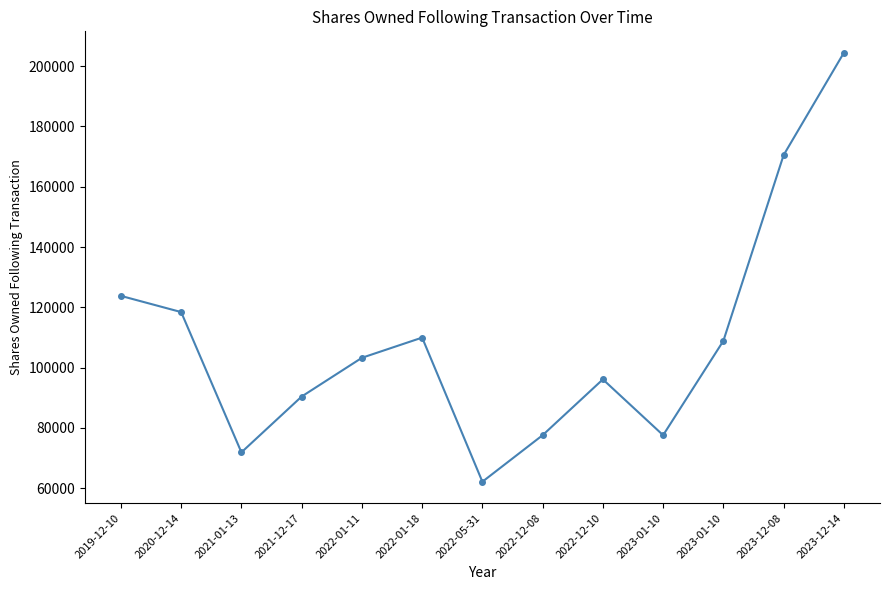

Rank the categories by value from lowest to highest.

2022-05-31, 2021-01-13, 2022-12-08, 2023-01-10, 2021-12-17, 2022-12-10, 2022-01-11, 2023-01-10, 2022-01-18, 2020-12-14, 2019-12-10, 2023-12-08, 2023-12-14